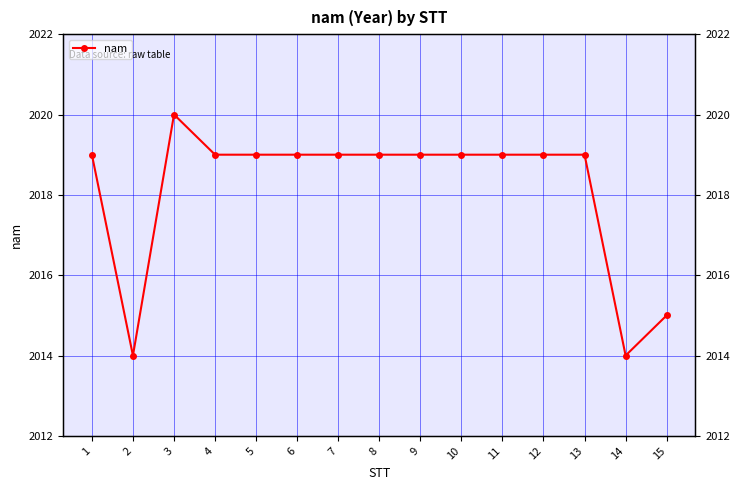

What is the difference between the second highest and second lowest values?

5